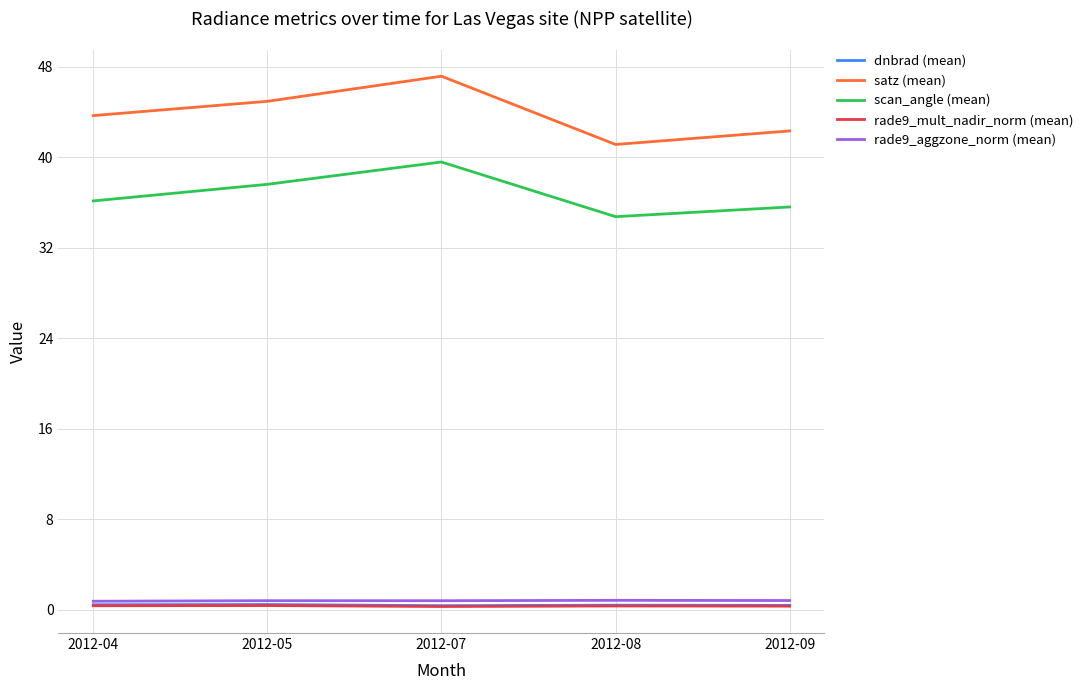

What is the sum of the rade9_aggzone_norm (mean) values at 2012-07 and 2012-08?

1.7